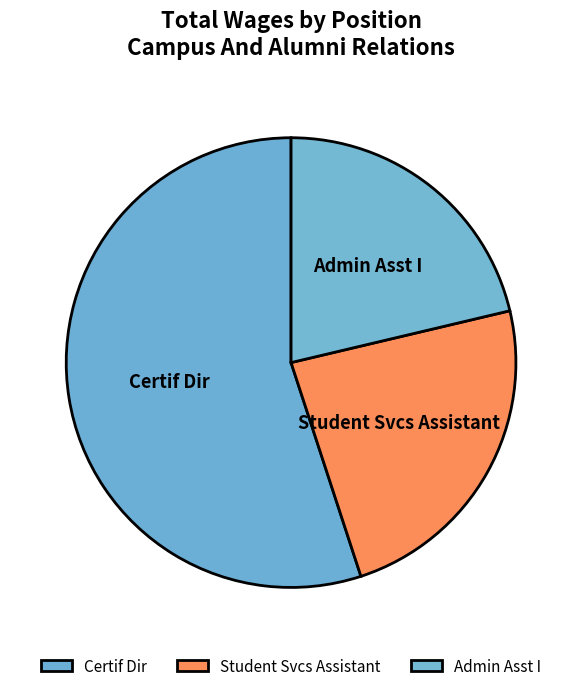

How many slices are in this pie chart?

3